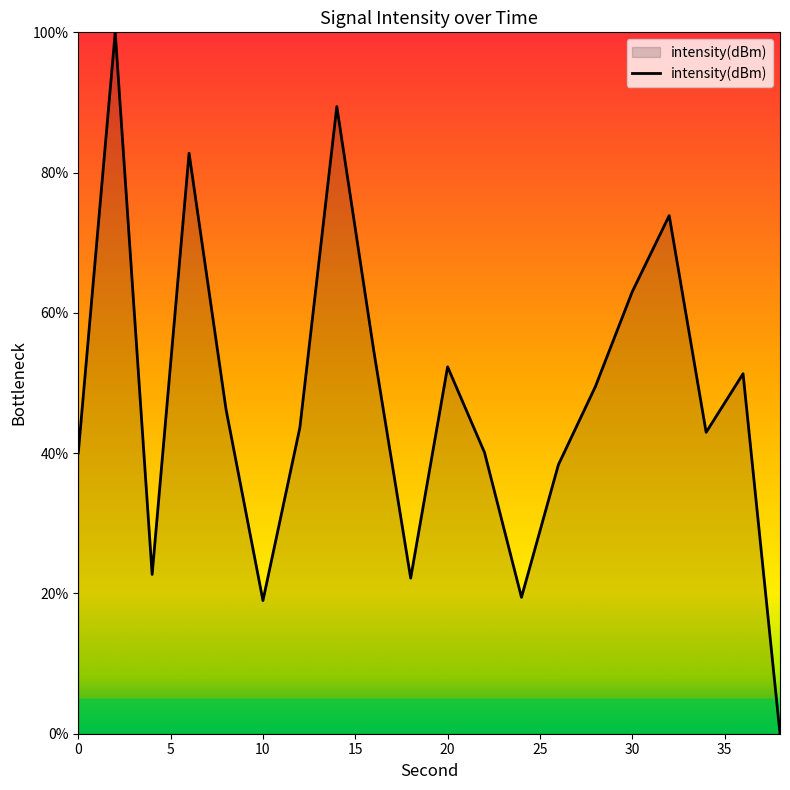

Does the chart display data point markers on the line(s)?

No